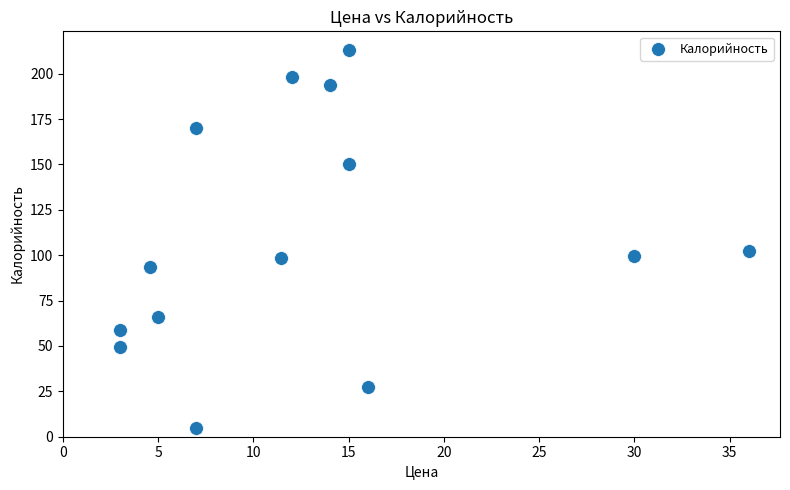

What is the range of Y values (max minus min)?

208.1